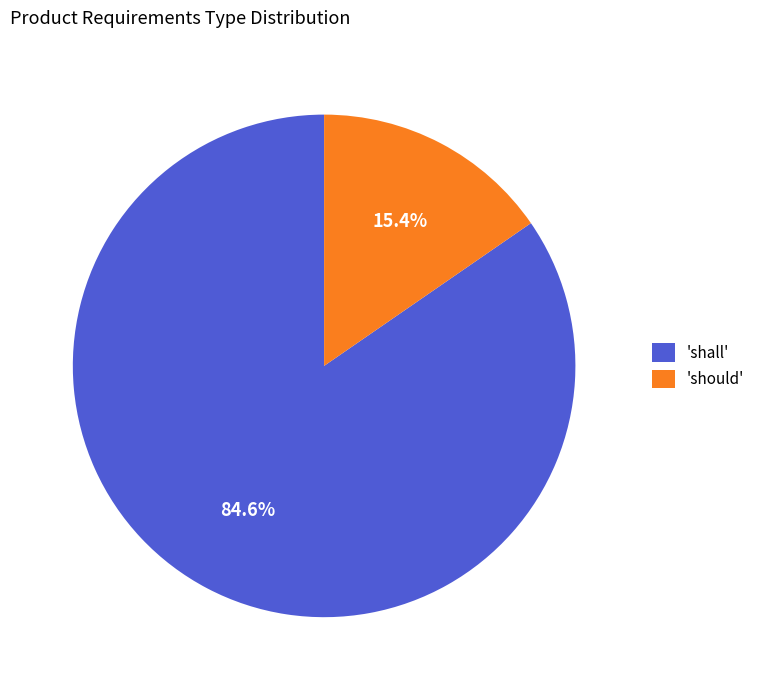

Which slice is the largest?

'shall'